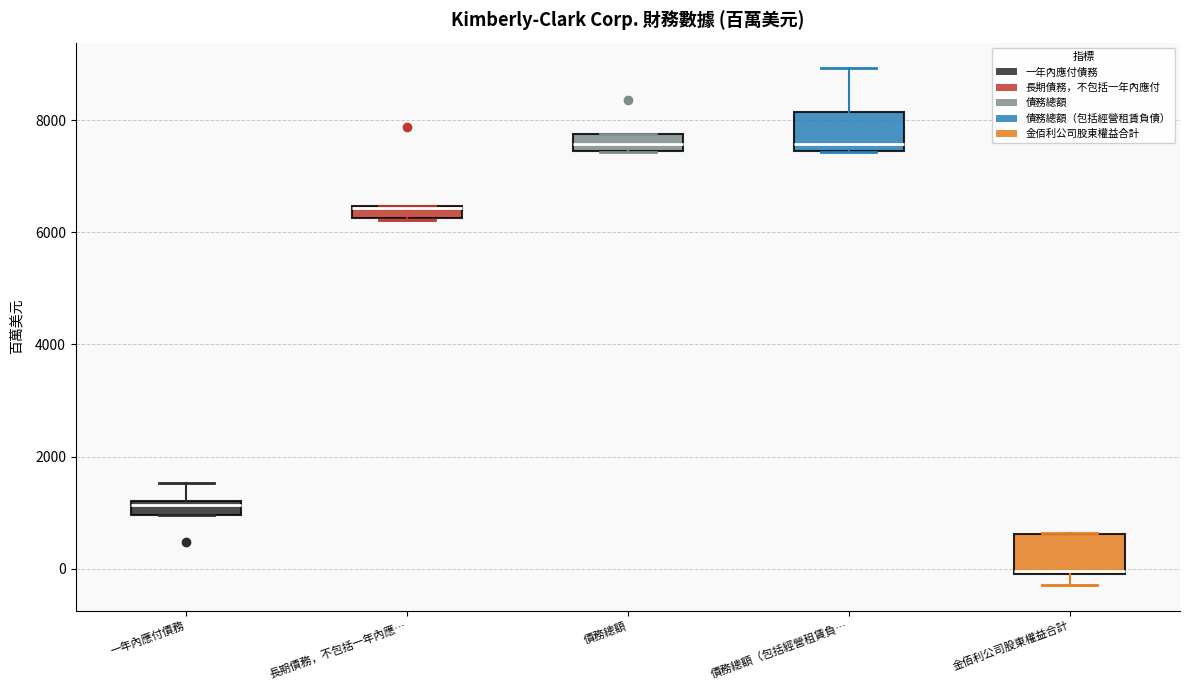

Where is the lower edge of the box for 金佰利公司股東權益合計 on the y-axis? The values are not printed on the chart, so give them approximately, as read against the axis.

-200